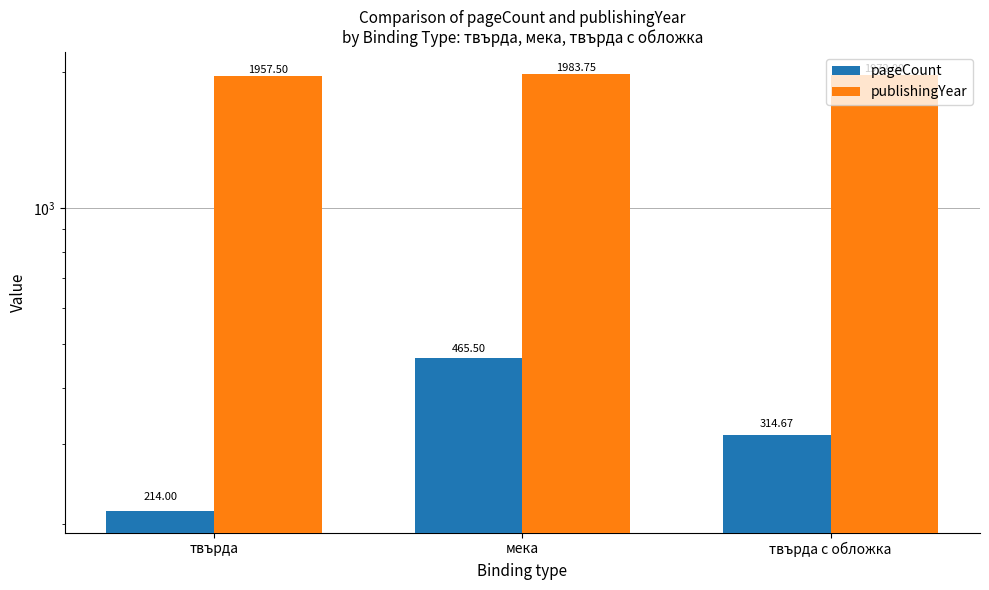

Which category has the lowest value across all series?

твърда